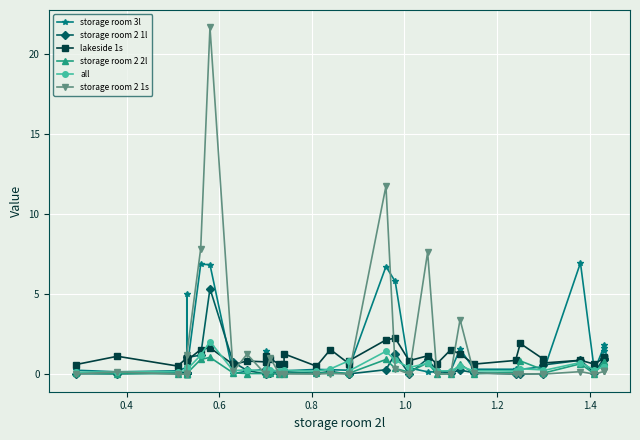

True or false: storage room 2 1l has more than 0 interior local peaks.

True